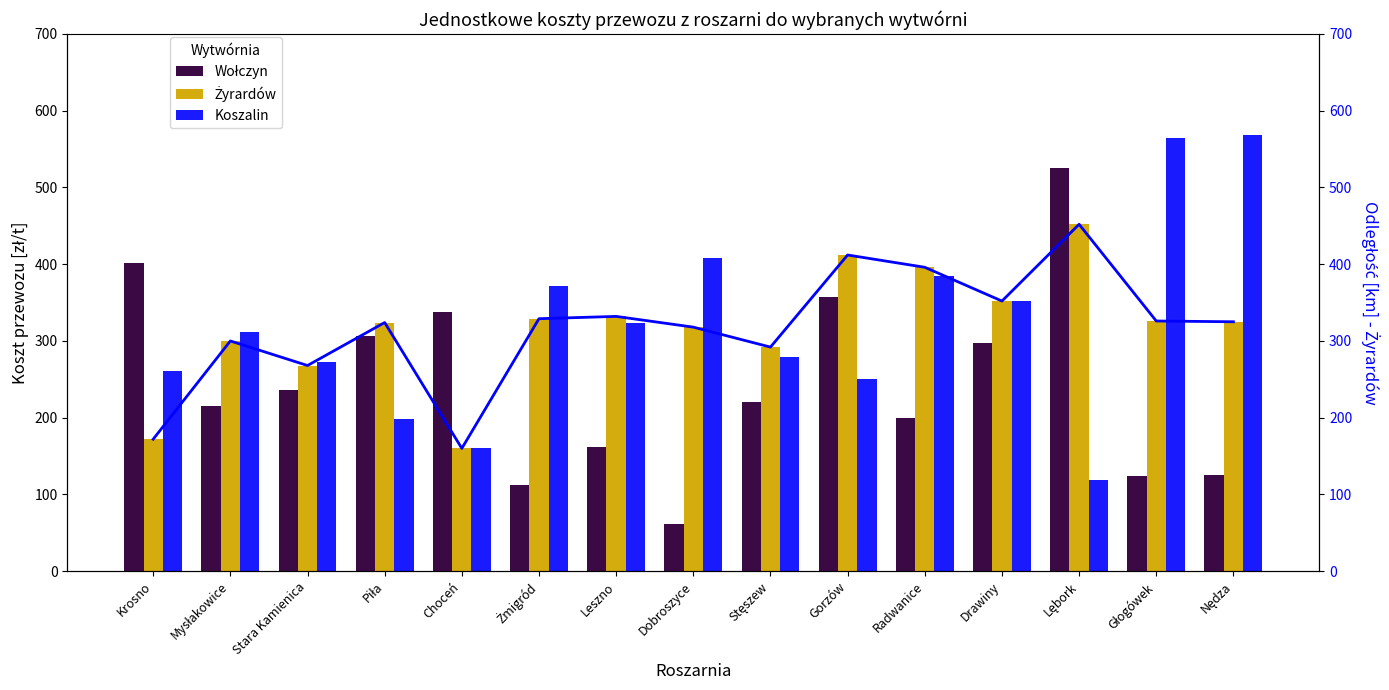

Between Choceń and Leszno, which series saw the biggest shift?

Wołczyn